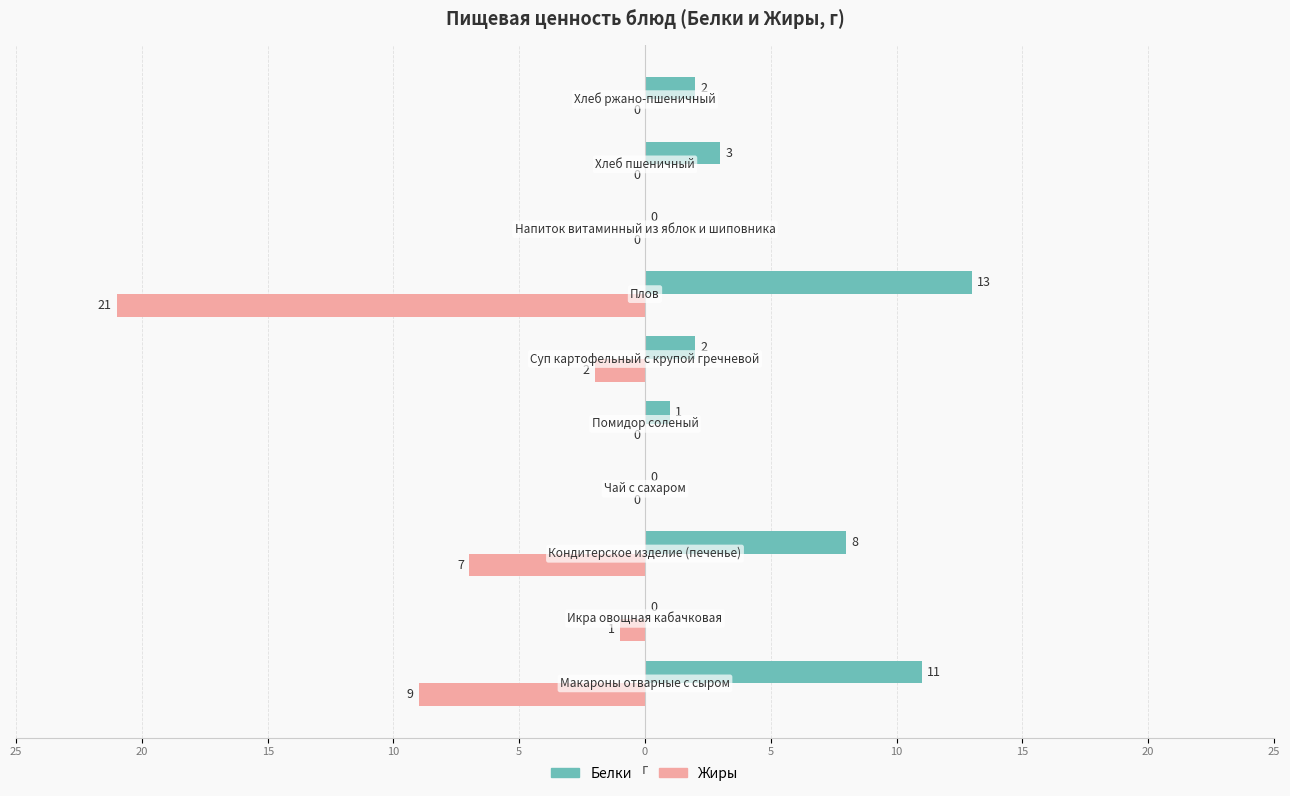

Which series has the widest spread of values?

Жиры